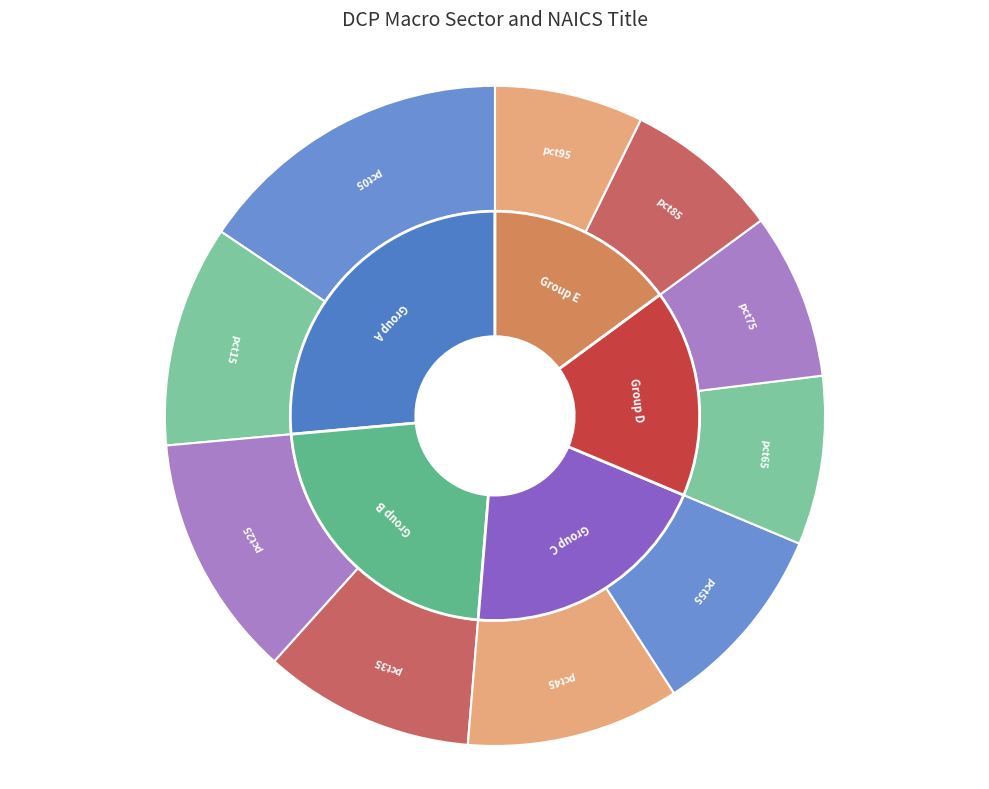

Is it true that pct55 is 10% of the pie?

True